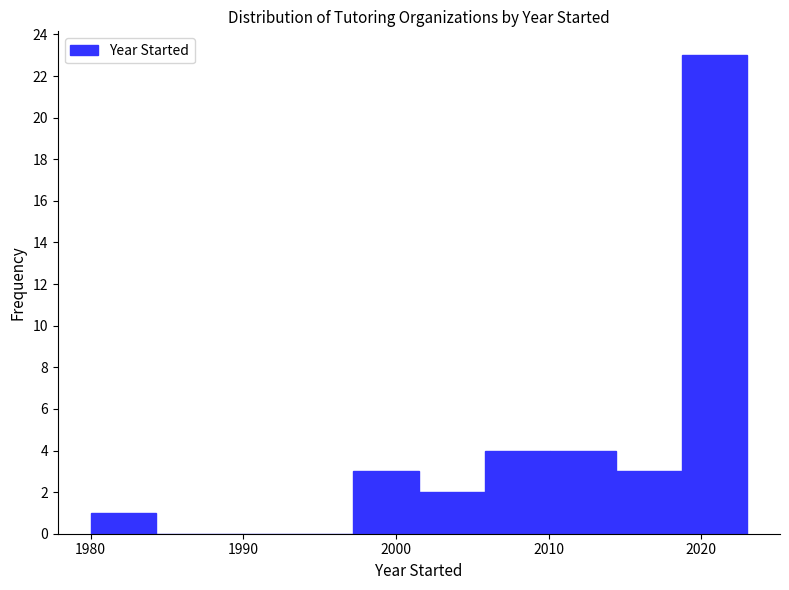

Reading left to right, list every bar in this chart as the range it spans on the x-axis followed by its height. Neither the bar edges nor the heights are printed on the chart, so give them approximately, as read against the axes.

1980.0 to 1984.3: 1
1984.3 to 1988.6: 0
1988.6 to 1992.9: 0
1992.9 to 1997.2: 0
1997.2 to 2001.5: 3
2001.5 to 2005.8: 2
2005.8 to 2010.1: 4
2010.1 to 2014.4: 4
2014.4 to 2018.7: 3
2018.7 to 2023.0: 23